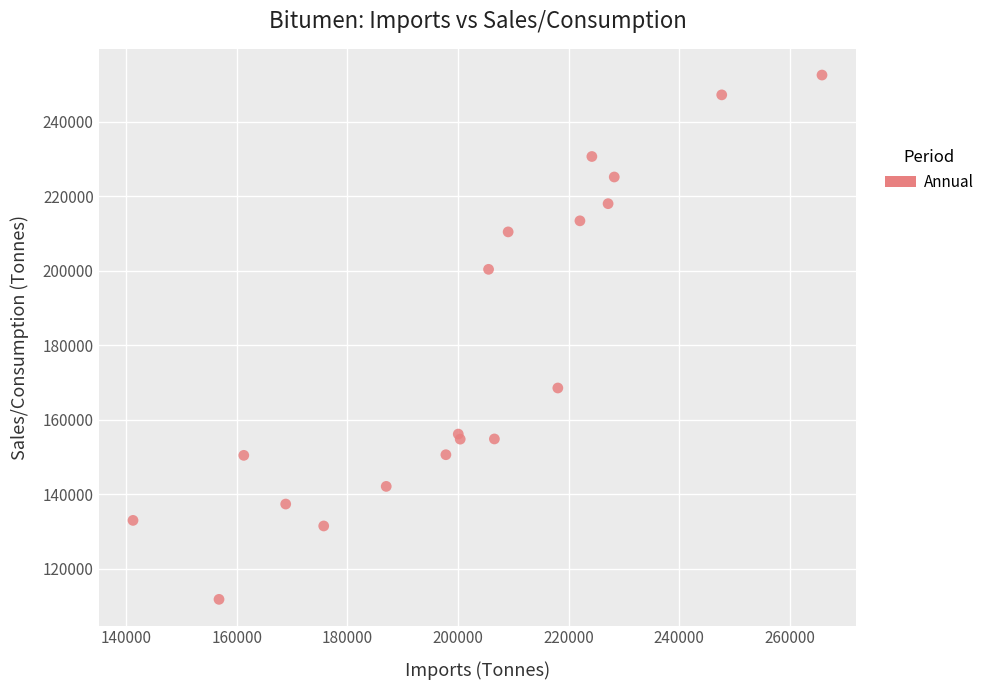

What Y value in the scatter plot is closest to 182145?

168500